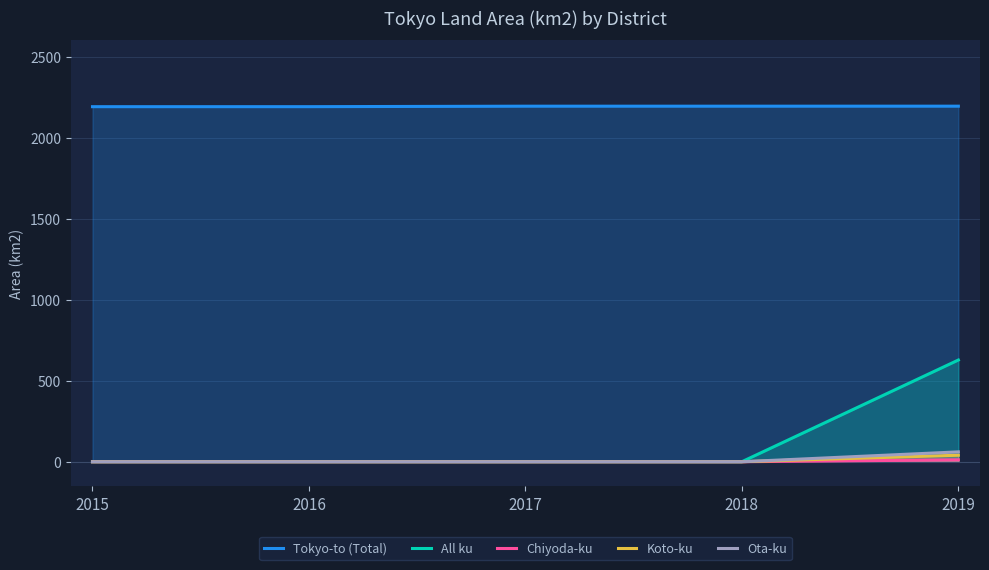

True or false: Chiyoda-ku and All ku intersect in this chart.

False